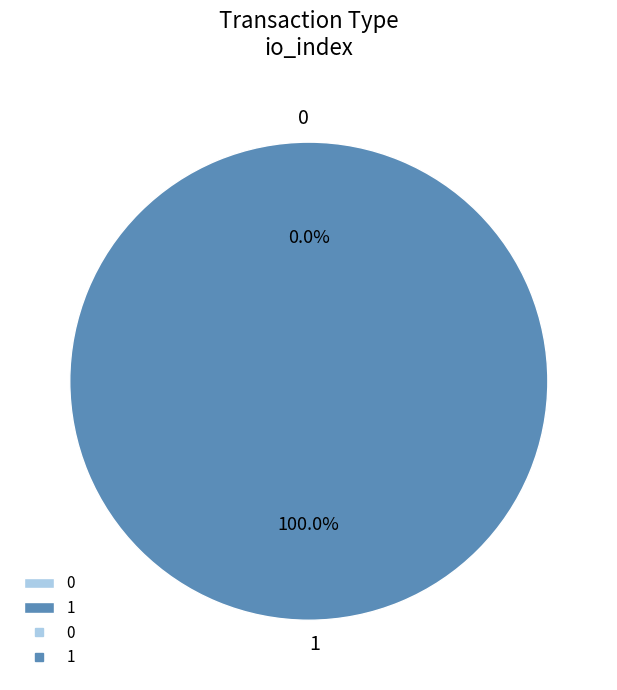

True or false: 1 accounts for 88% of the total.

False